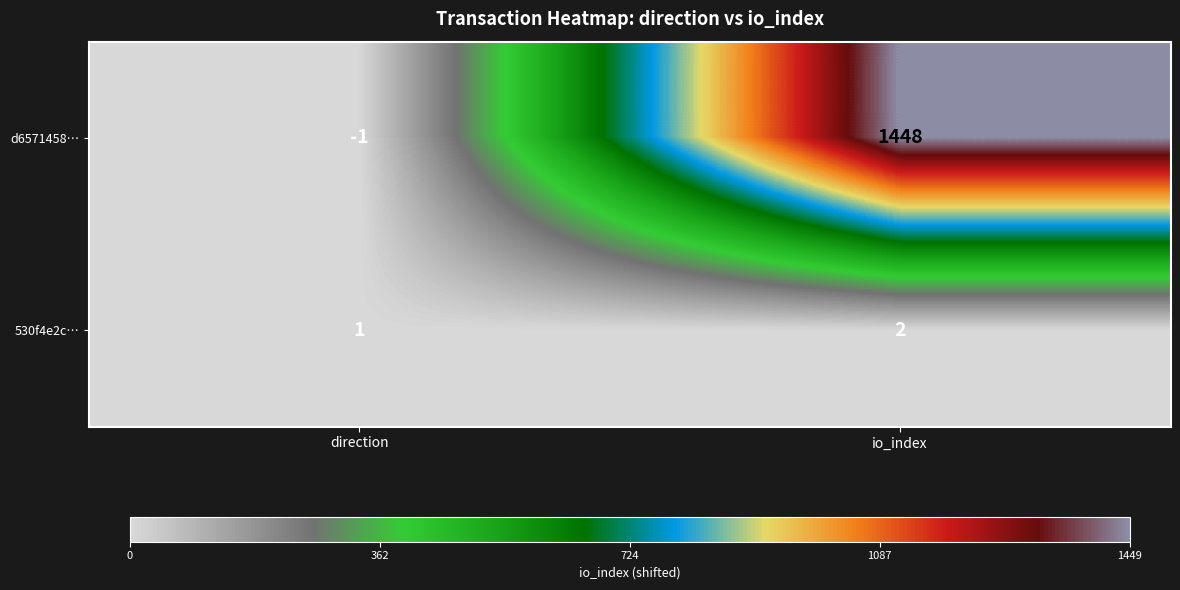

List the series in order of their overall mean, highest first.

d6571458…, 530f4e2c…